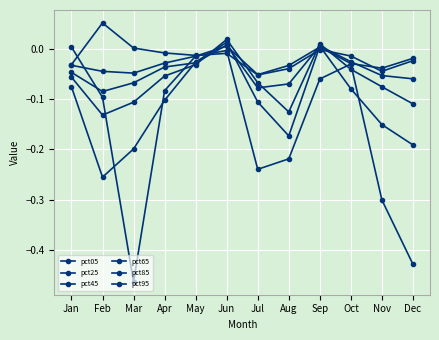

The value of pct85 at Aug is -0.2. True or false?

False